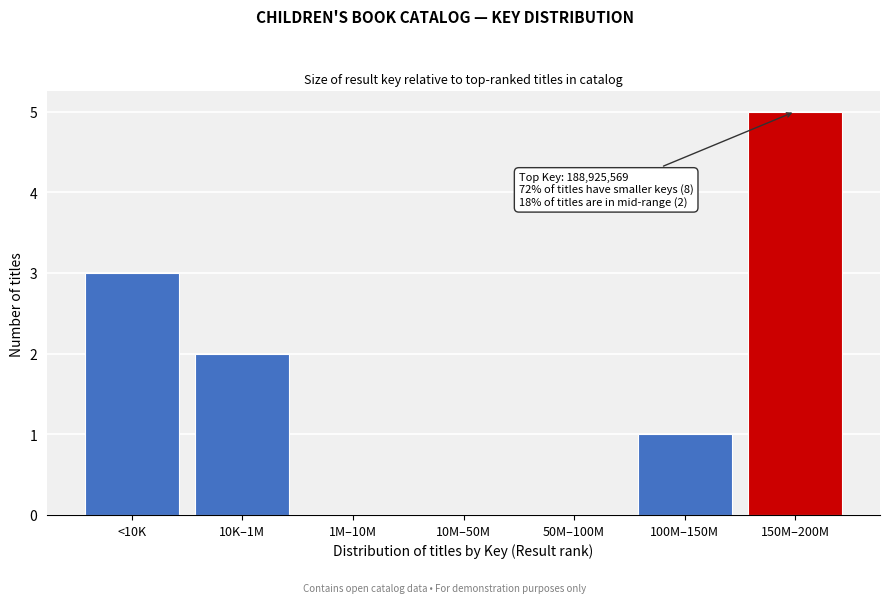

Reading left to right, list all the values displayed in this chart.

<10K=3	10K–1M=2	1M–10M=0	10M–50M=0	50M–100M=0	100M–150M=1	150M–200M=5